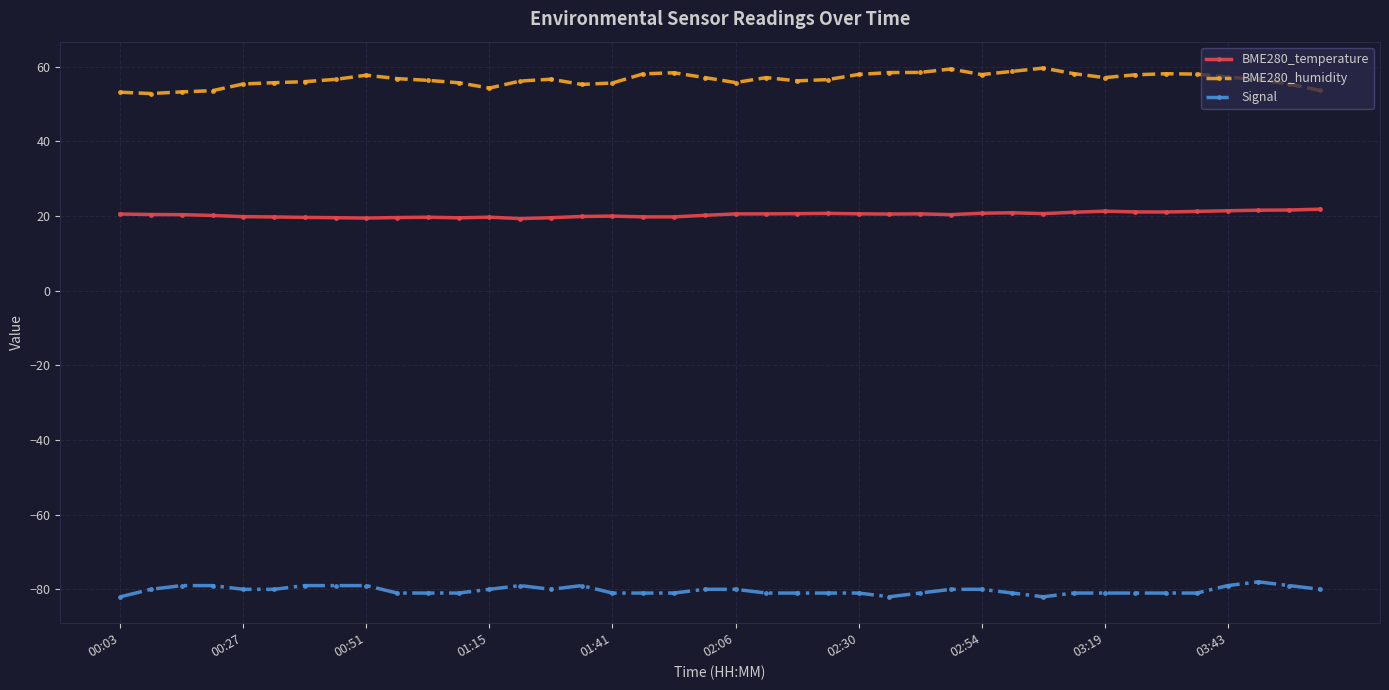

Which series has the largest total across all categories?

BME280_humidity